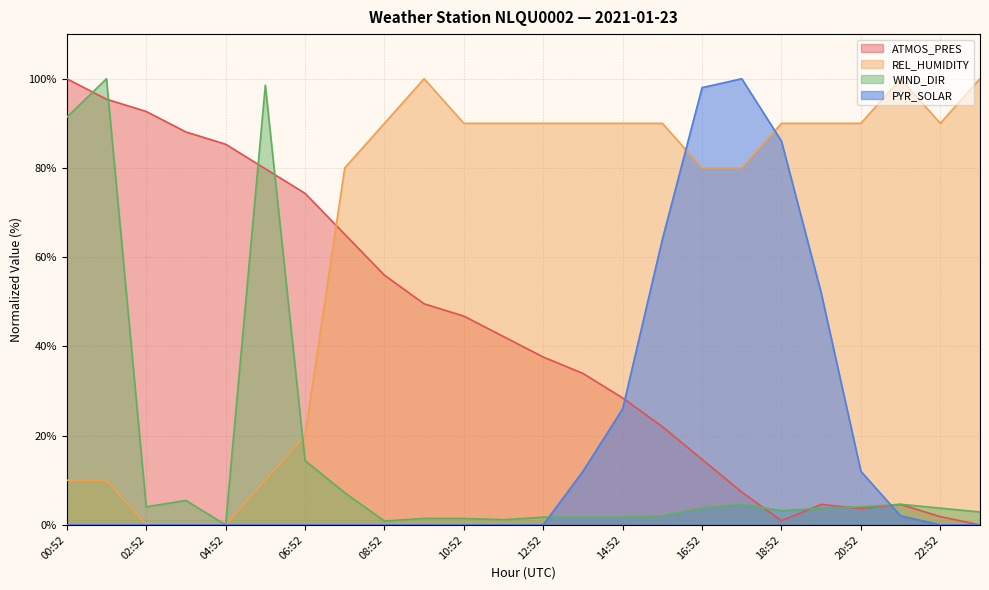

At which category does ATMOS_PRES reach its first local valley?

18:52